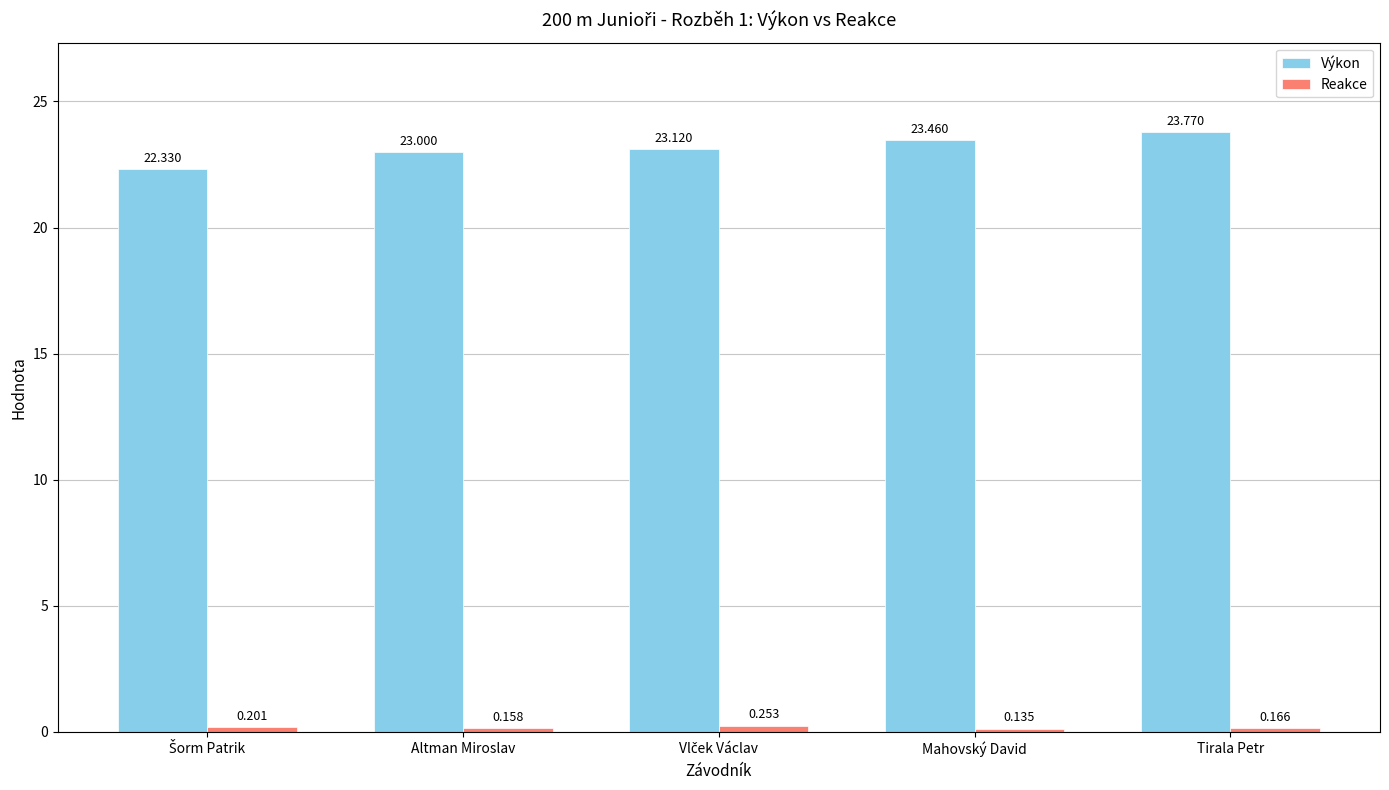

Which label corresponds to the largest value in the chart?

Tirala Petr